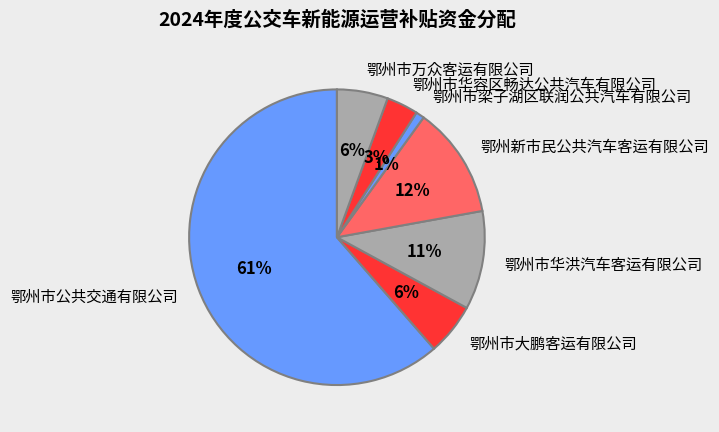

Between 鄂州市梁子湖区联润公共汽车有限公司 and 鄂州市华洪汽车客运有限公司, which is larger?

鄂州市华洪汽车客运有限公司